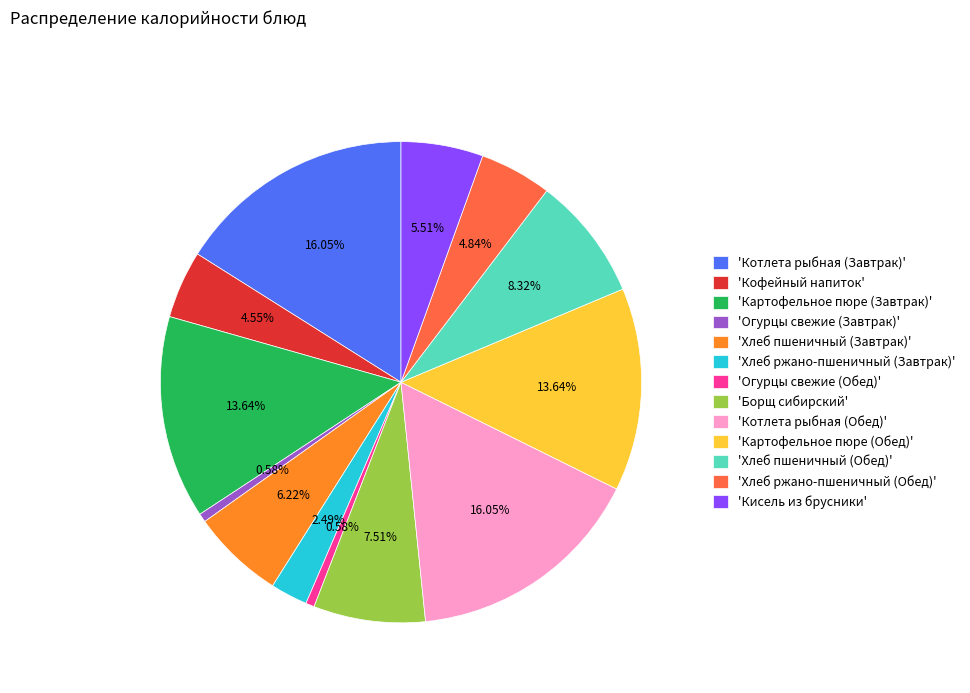

Between 'Кисель из брусники' and 'Котлета рыбная (Завтрак)', which is larger?

'Котлета рыбная (Завтрак)'